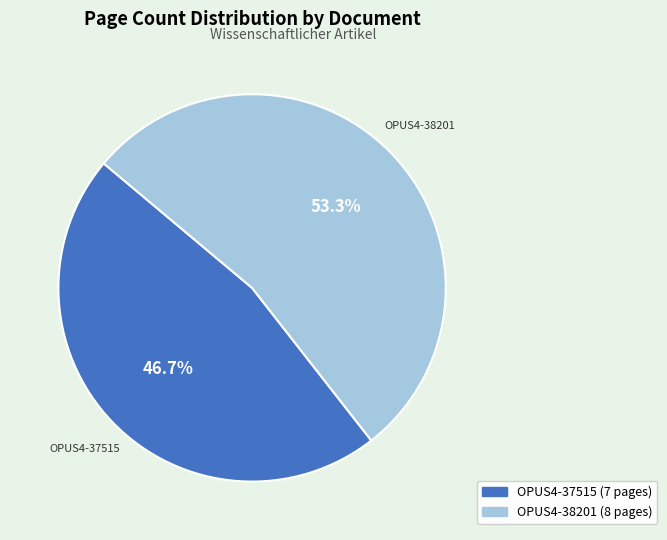

What percentage do OPUS4-37515 and OPUS4-38201 together represent?

100.0%